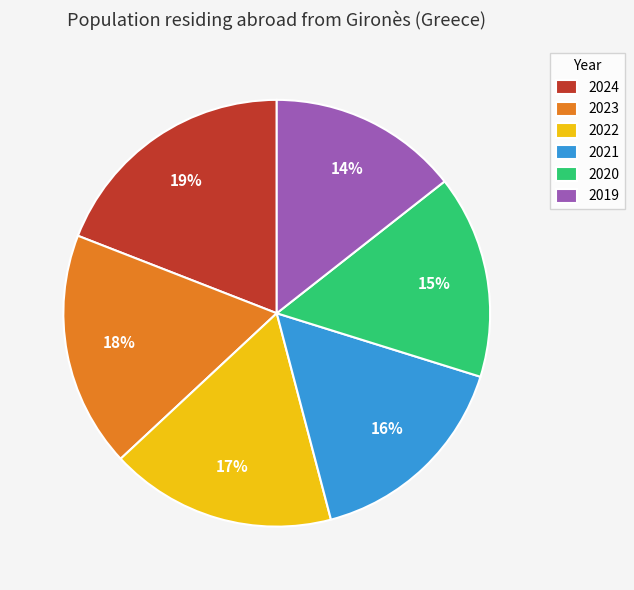

Is there a majority slice in this chart?

No